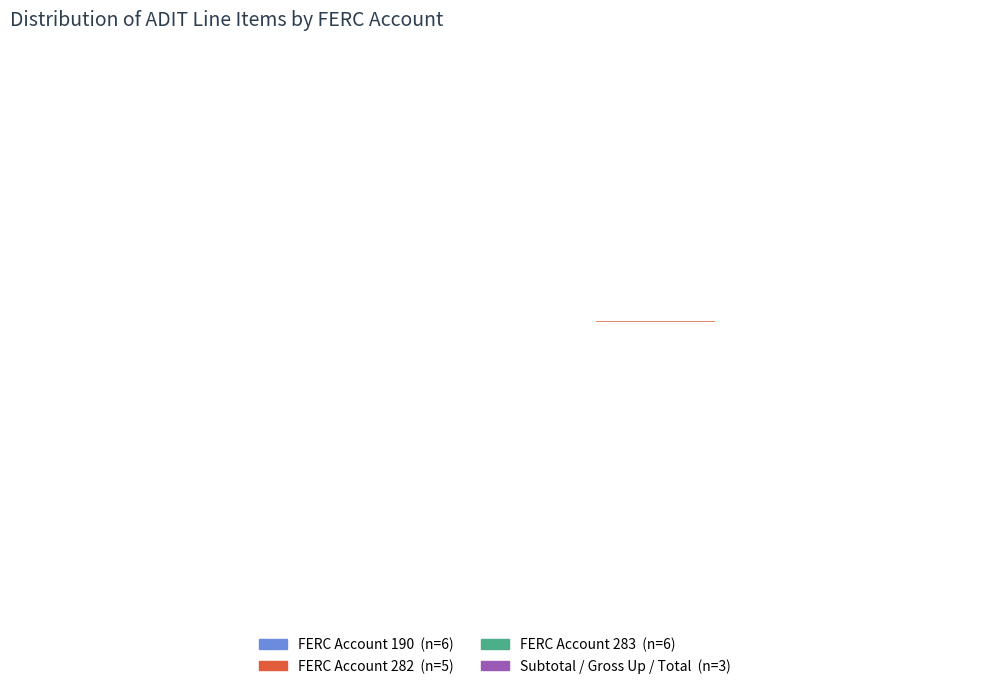

To the nearest percent, what portion does FERC Account 282 represent?

25%